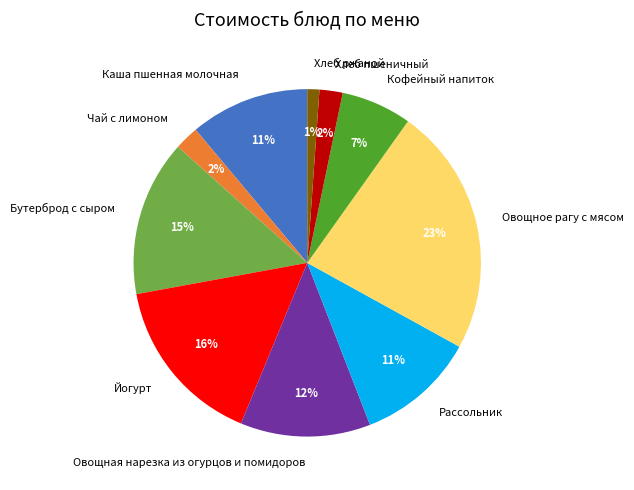

Which has a higher value, Кофейный напиток or Рассольник?

Рассольник